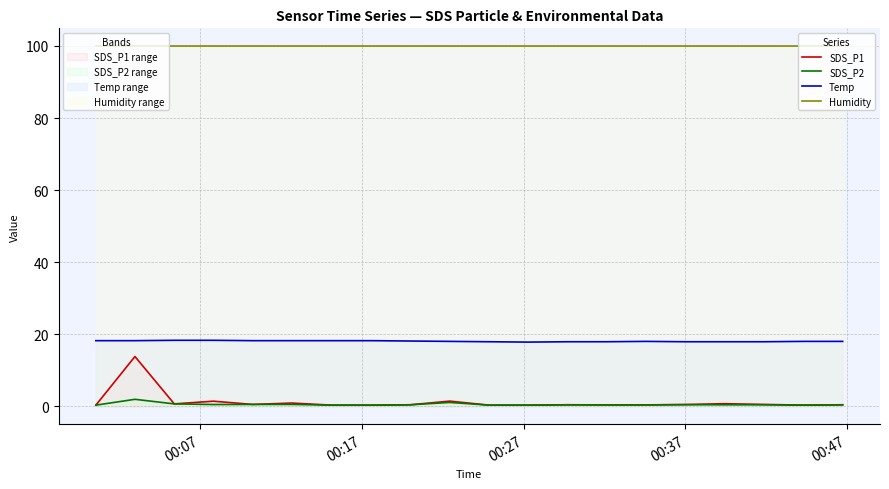

What is the maximum value shown in the chart?

99.9